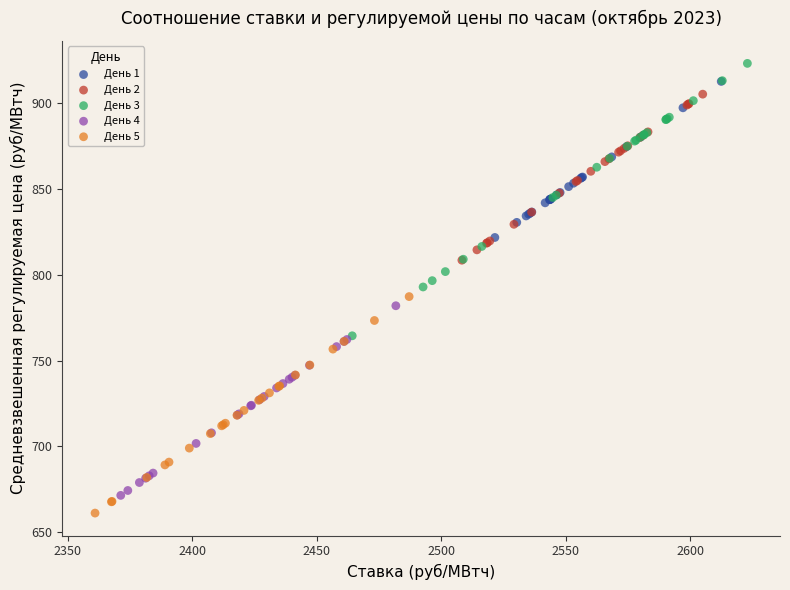

Which series has the widest spread of Y values?

День 3